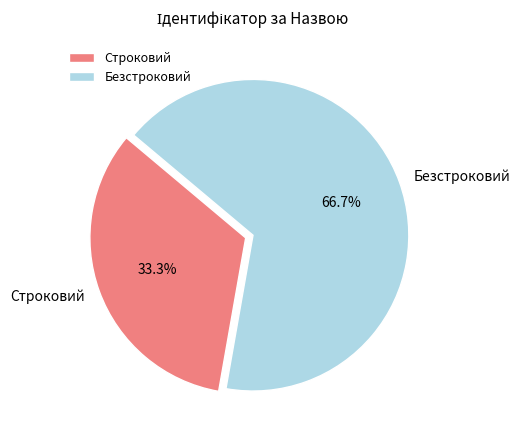

Count the number of slices in the pie.

2